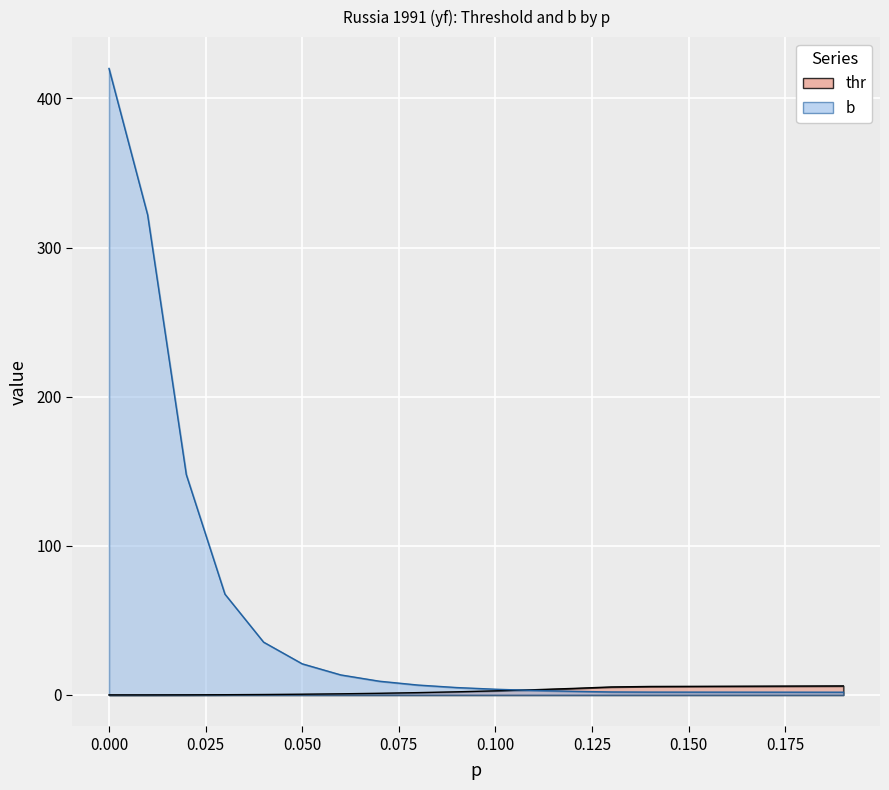

List the series in order of their peak value, lowest first.

thr, b